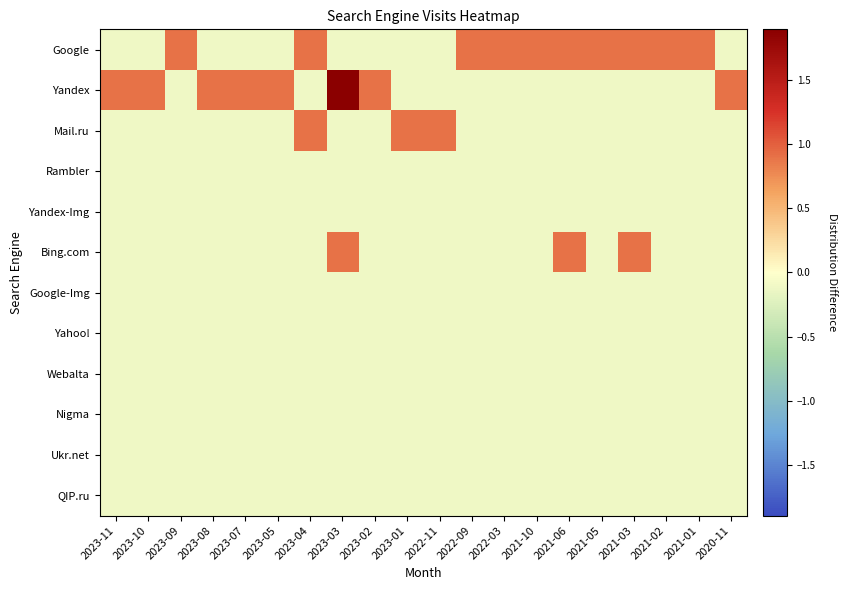

At how many categories does at least one series exceed 0?

20